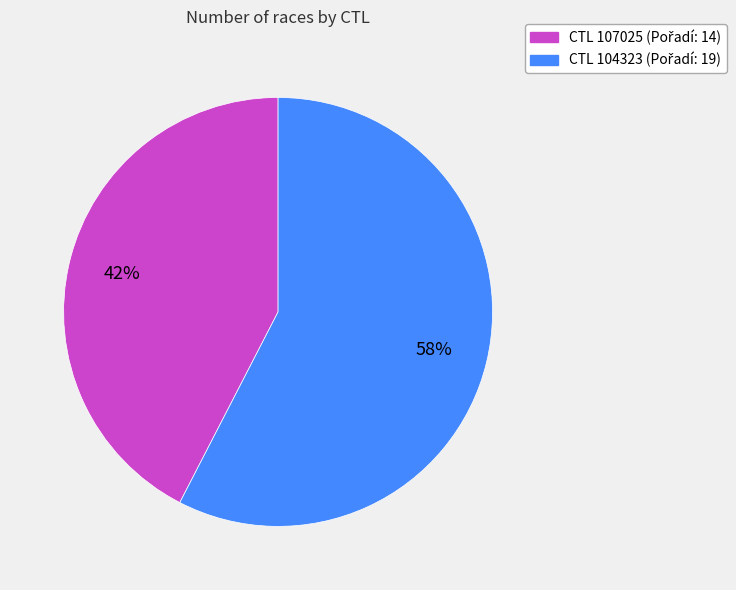

To the nearest percent, what is the average slice percentage?

50%